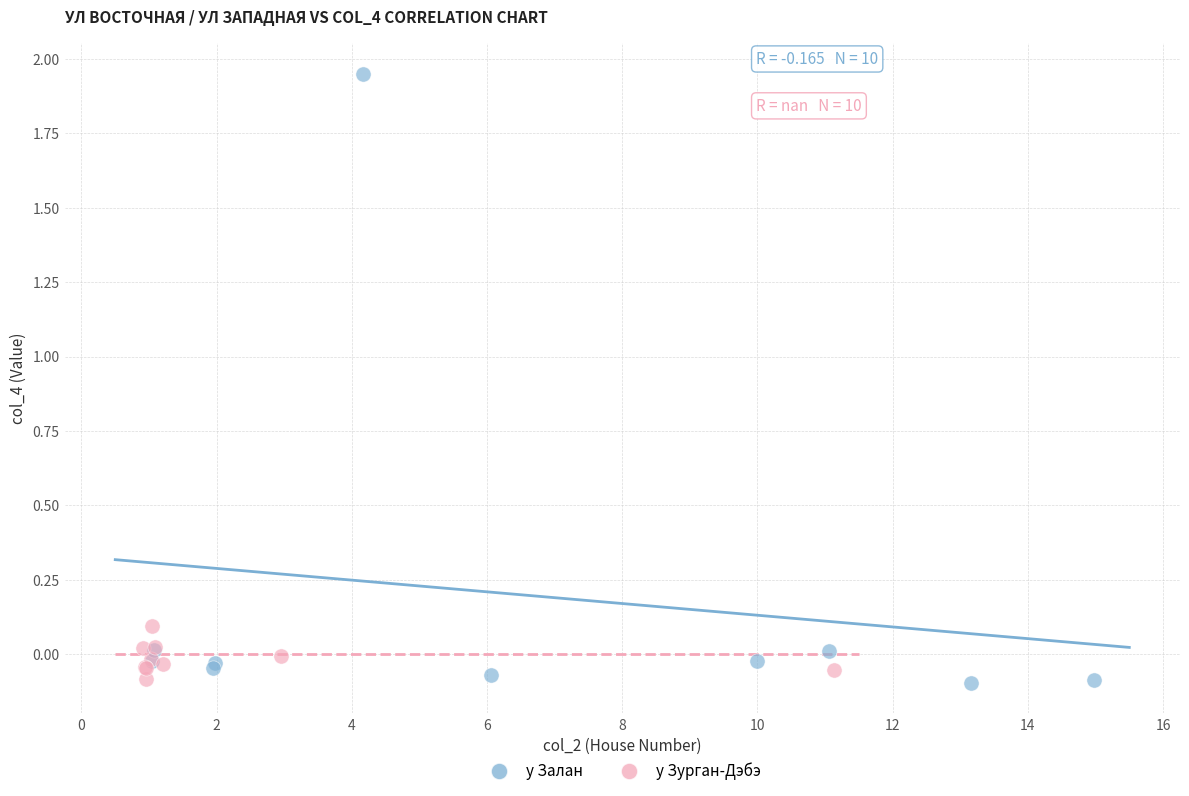

Which series has the widest spread of Y values?

у Залан